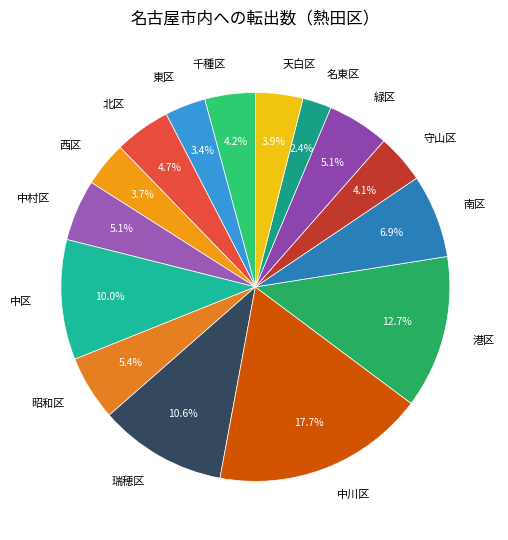

Does 北区 represent more than half of the total?

No